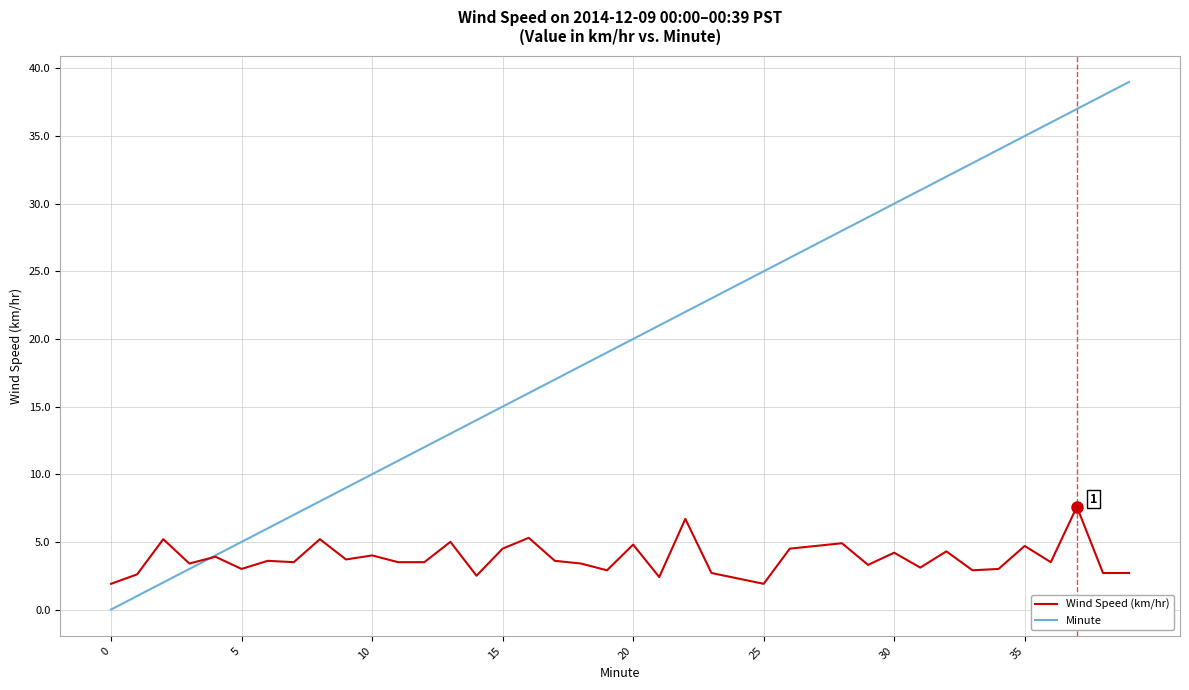

What is the maximum value for Wind Speed (km/hr)?

7.6